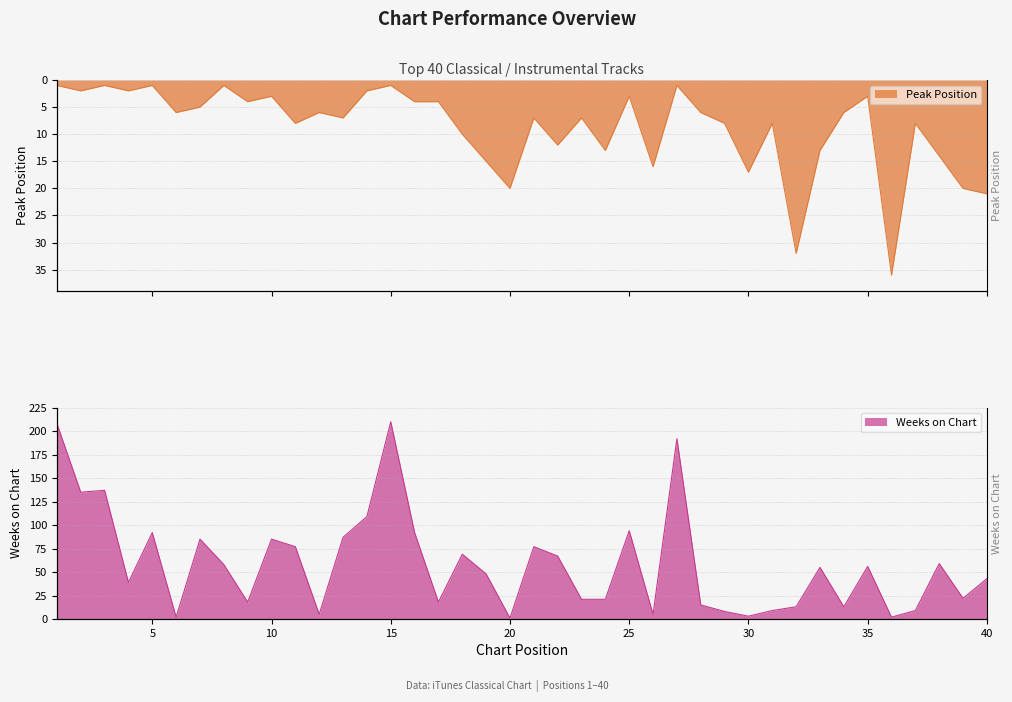

Which series changed the most between 4 and 22?

Weeks on Chart